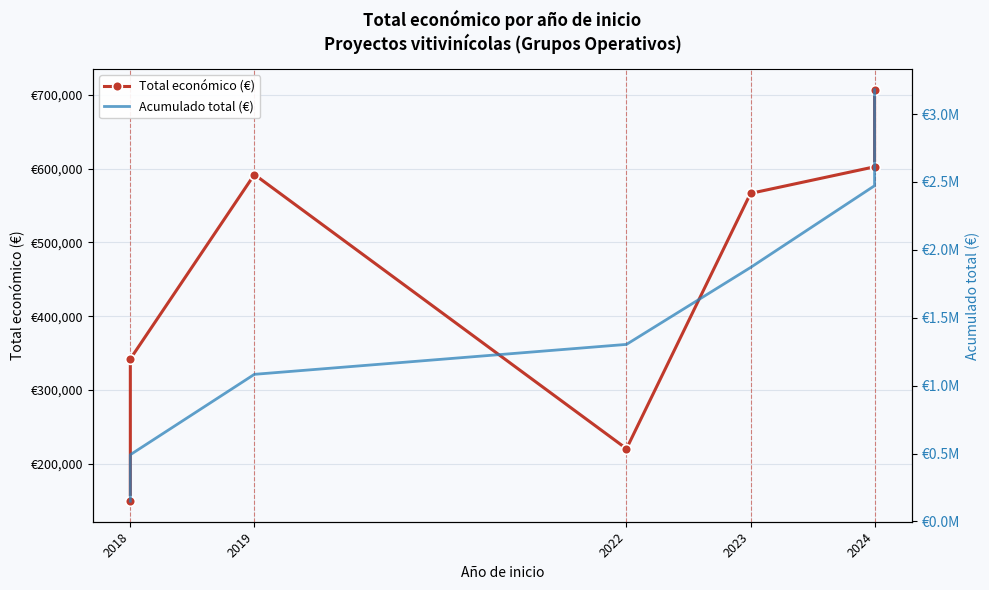

Between 2018 and 2019, which series saw the biggest shift?

Acumulado total (€)